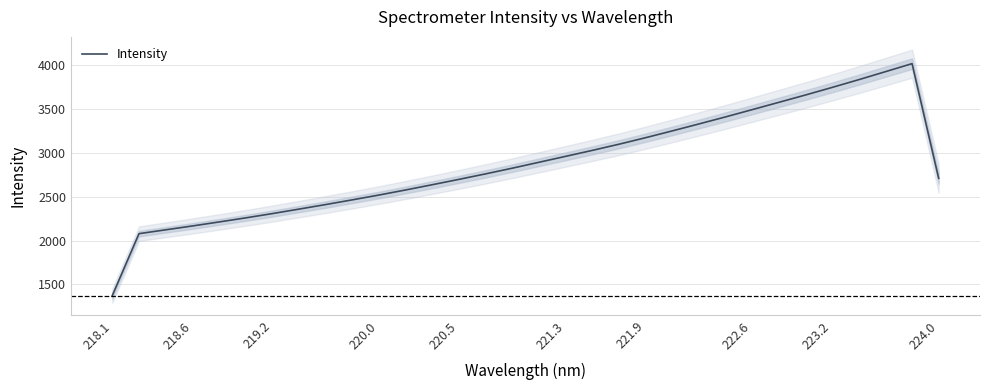

What is the minimum value shown in the chart?

1372.1